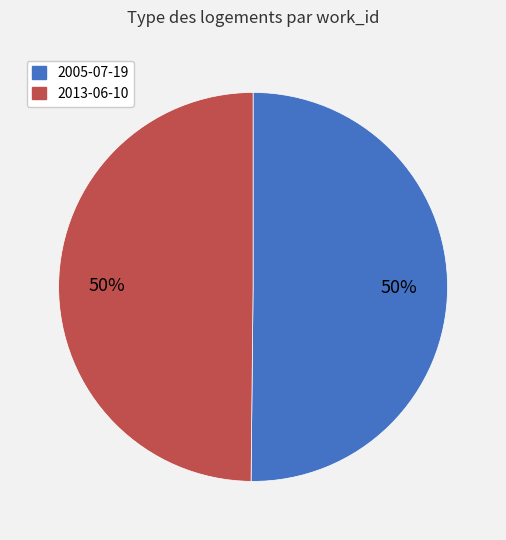

Is the sum of 2005-07-19 and 2013-06-10 greater than half?

Yes